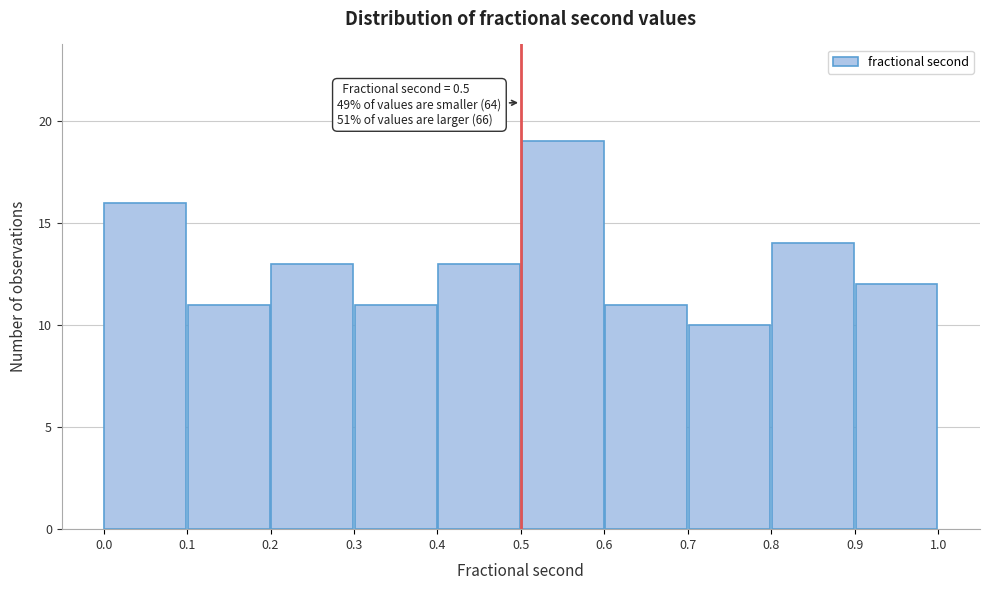

Which range on the x-axis has the tallest bar?

0.5 to 0.6